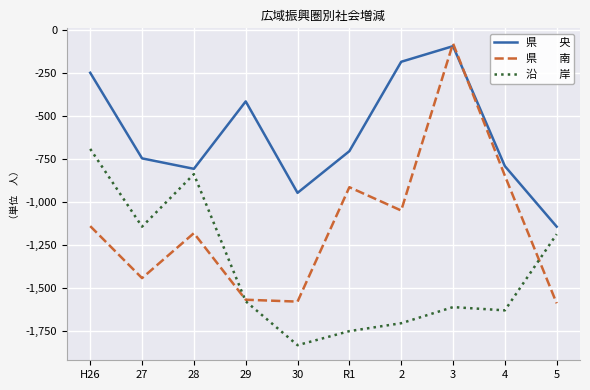

How many lines are shown in the chart?

3